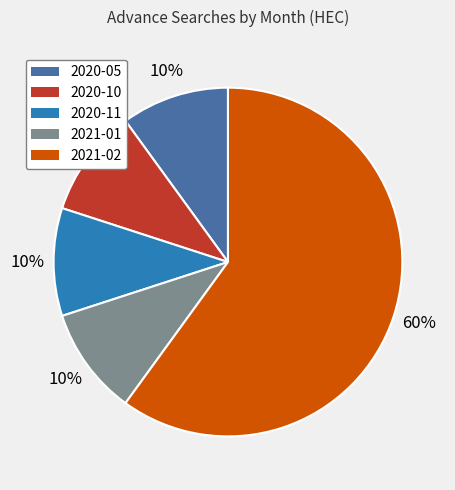

To the nearest percent, what is the difference between the largest and smallest slice percentages?

50%